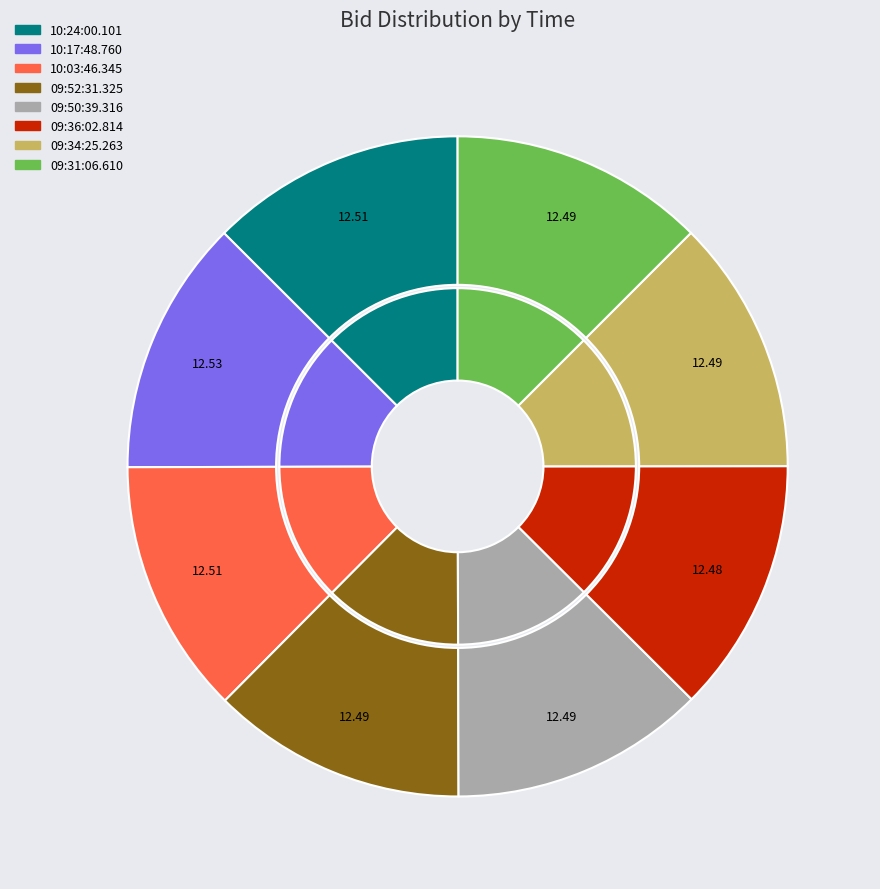

Approximately how many times larger is the value at 10:17:48.760 compared to 10:24:00.101?

1.0